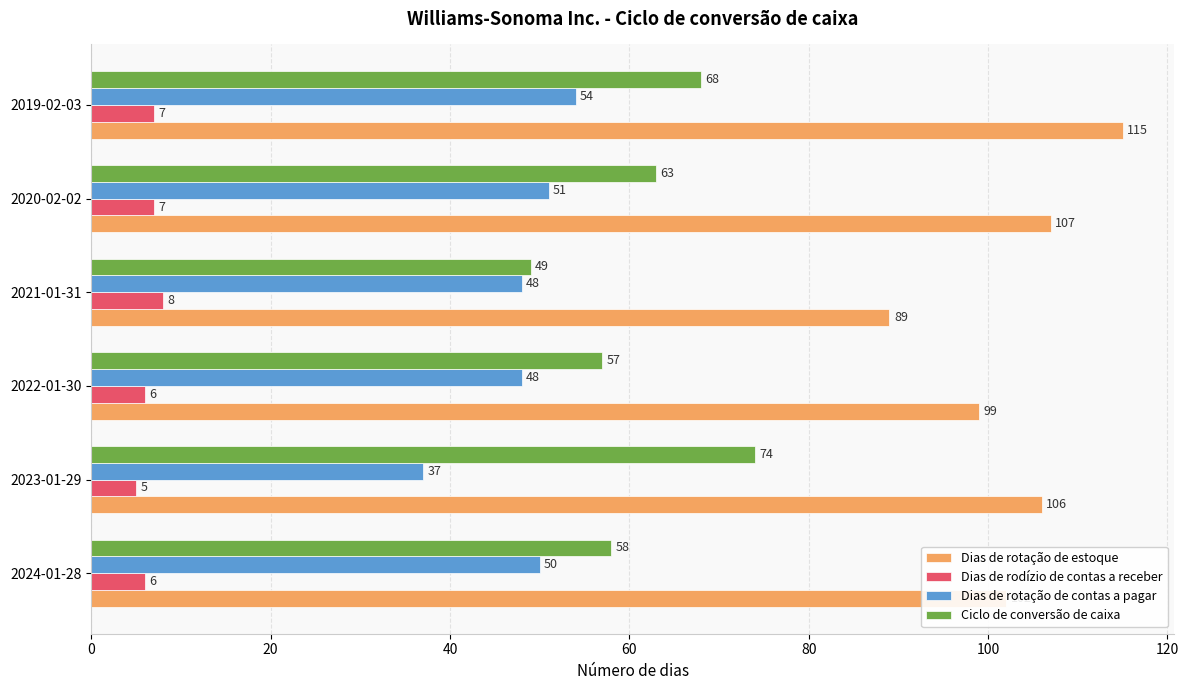

Which series has the widest spread of values?

Dias de rotação de estoque